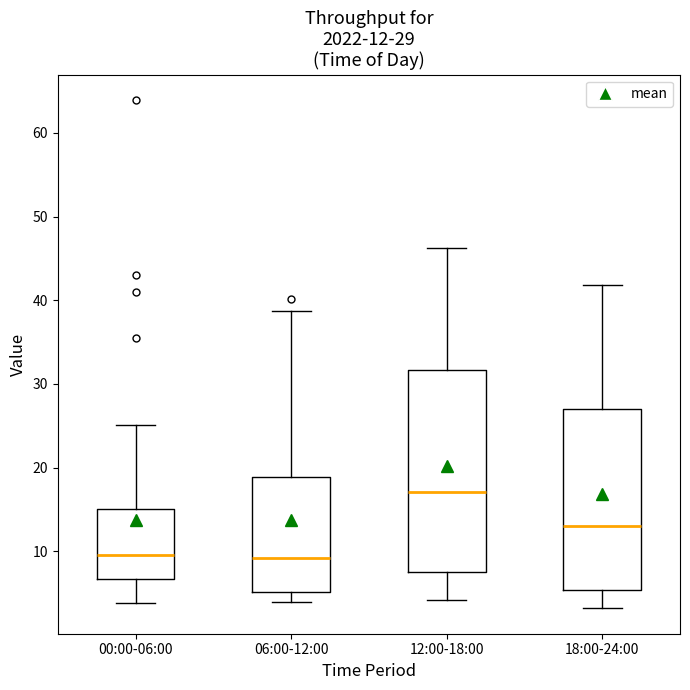

Comparing the boxes themselves (not the whiskers), which one is the tallest?

12:00-18:00